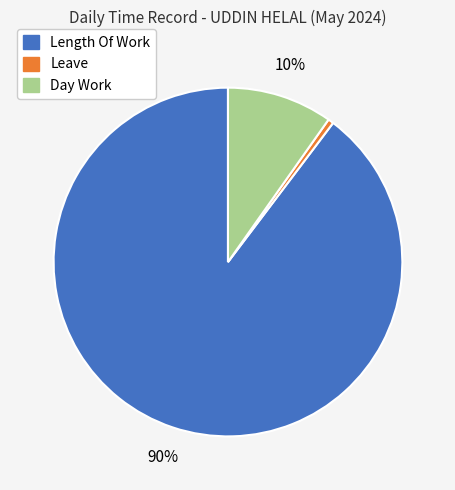

Is there a majority slice in this chart?

Yes